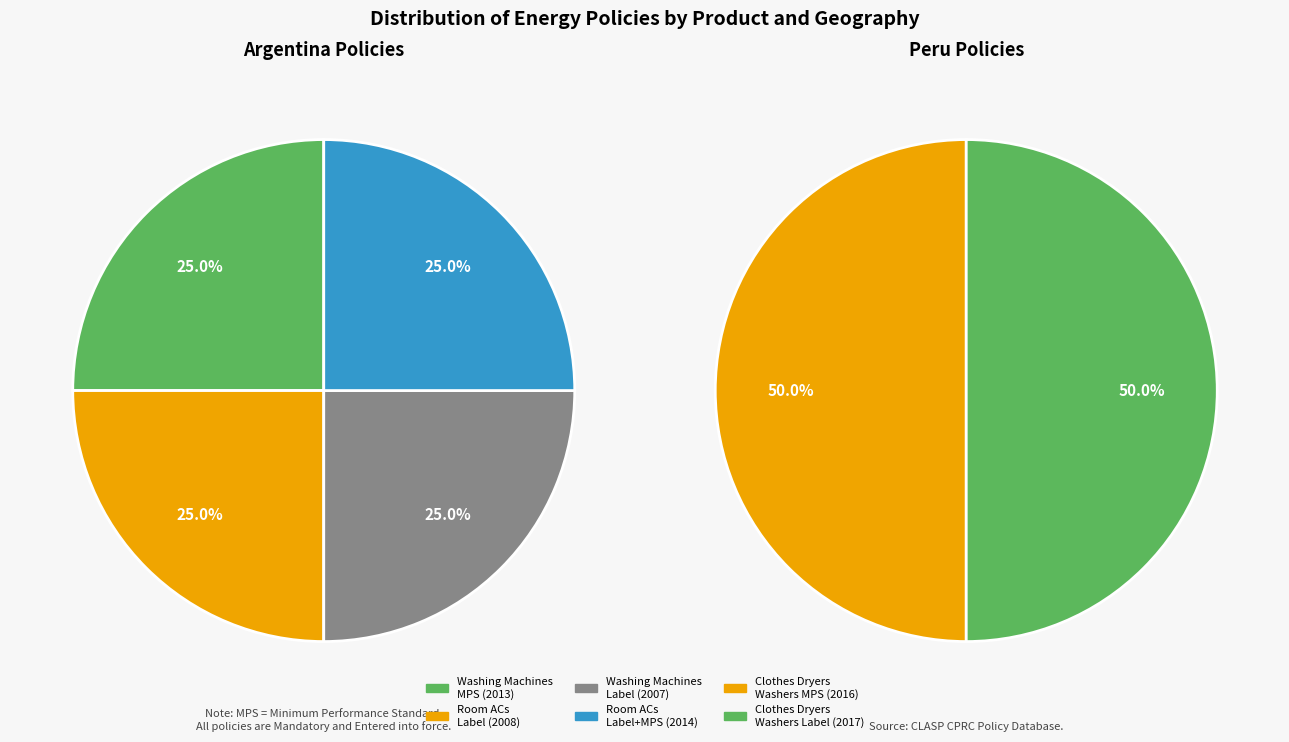

Count the number of slices in the pie.

6